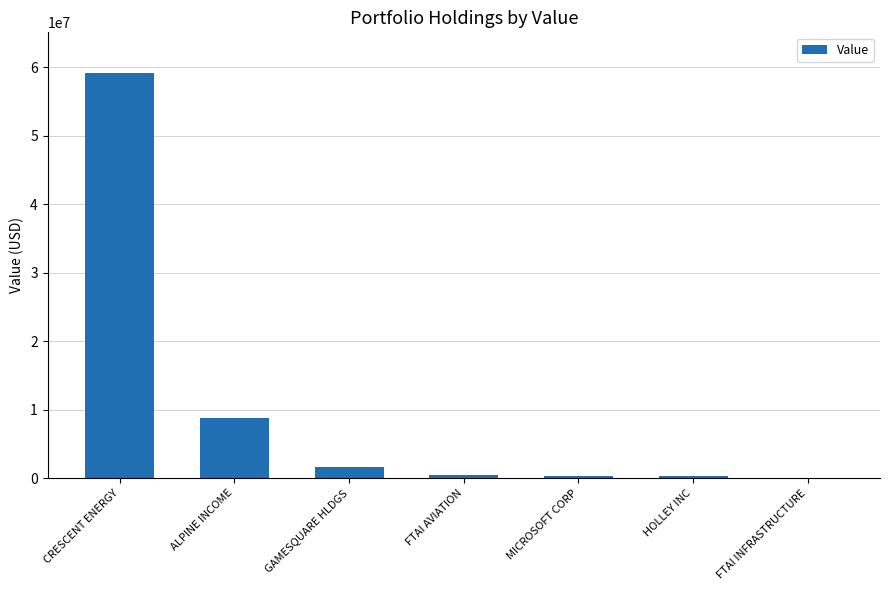

At which category does the chart reach its peak across all series?

CRESCENT ENERGY